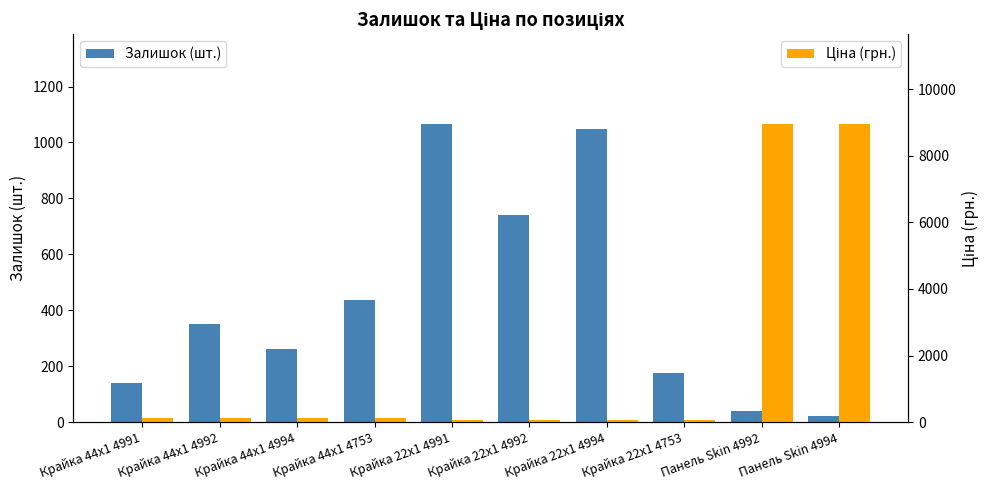

What are all the series names shown in the legend?

Залишок (шт.), Ціна (грн.)